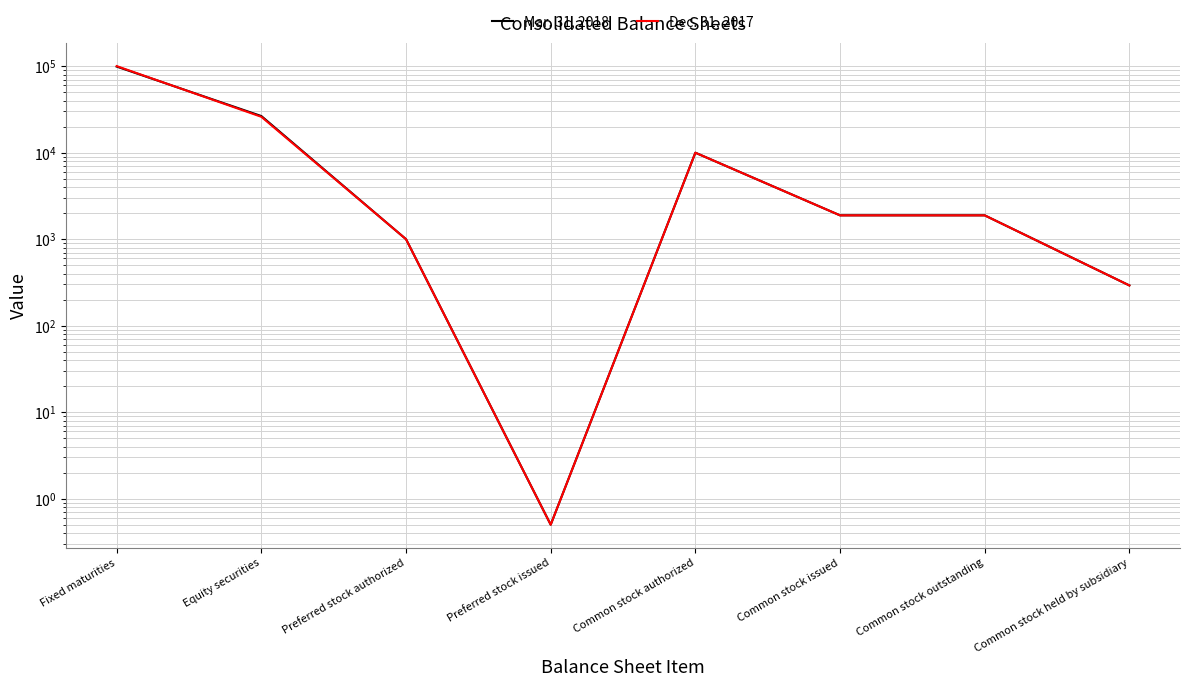

What is the label of the 1st point from the right?

Common stock held by subsidiary